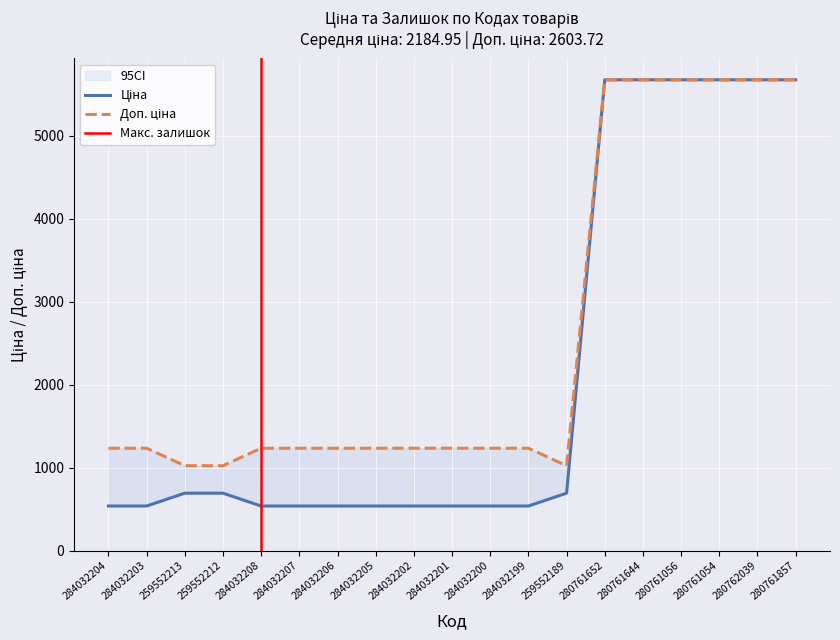

Reading left to right, transcribe all the data shown in this chart.

Ціна: 539.0	539.0	693.7	693.7	539.0	539.0	539.0	539.0	539.0	539.0	539.0	539.0	693.7	5673.8	5673.8	5673.8	5673.8	5673.8	5673.8
Доп. ціна: 1235.4	1235.4	1024.6	1024.6	1235.4	1235.4	1235.4	1235.4	1235.4	1235.4	1235.4	1235.4	1024.6	5673.8	5673.8	5673.8	5673.8	5673.8	5673.8